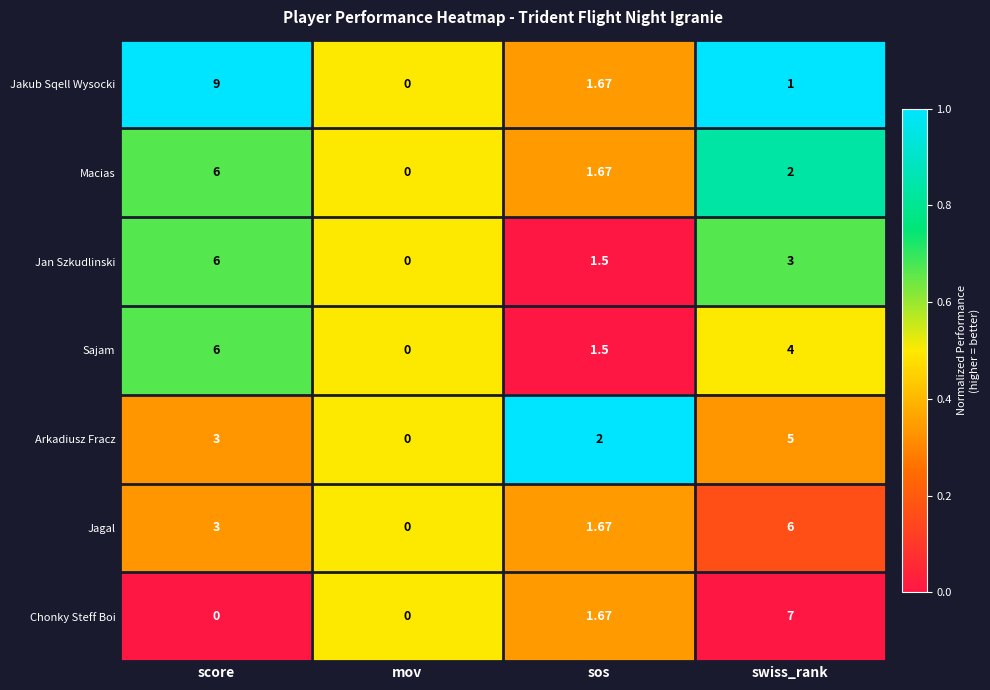

Rank the categories by Jan Szkudlinski value from highest to lowest.

score, swiss_rank, sos, mov